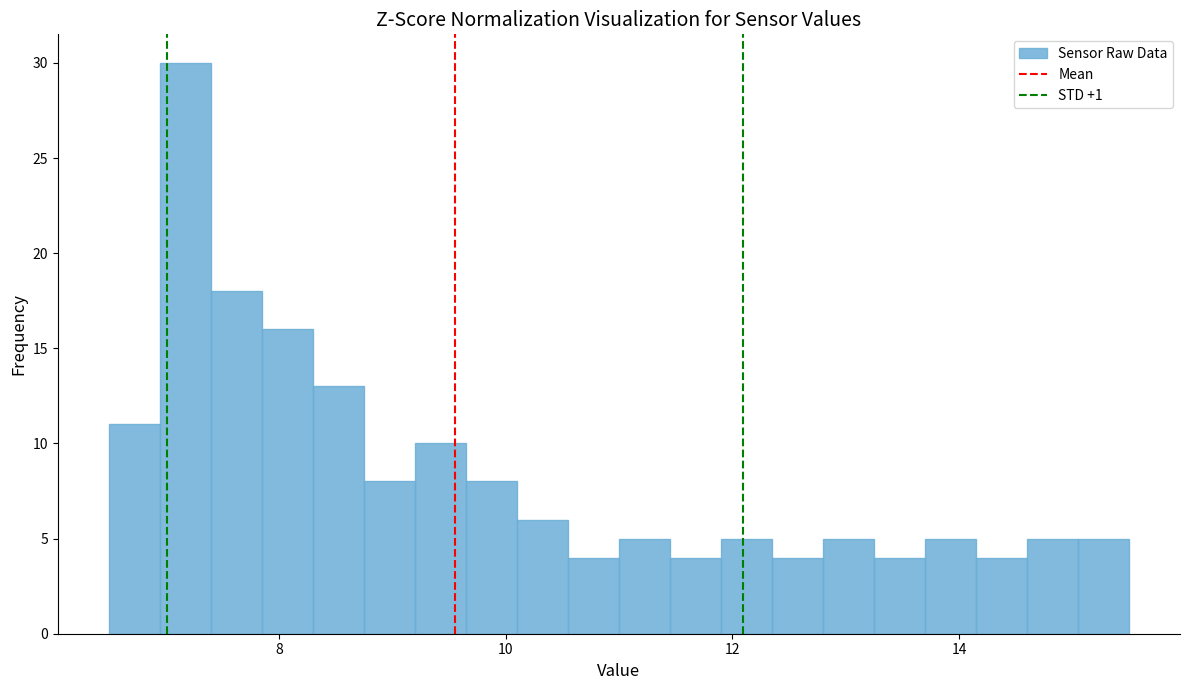

Around what value on the x-axis is the tallest bar? Give the approximate position of its centre, as read against the axis.

7.2